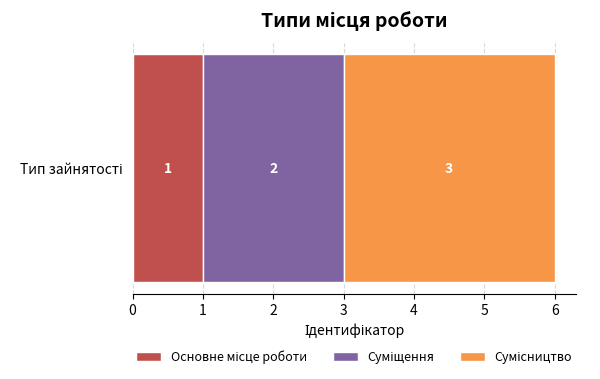

Reading left to right, extract all data points from this chart.

Основне місце роботи=1	Суміщення=2	Сумісництво=3